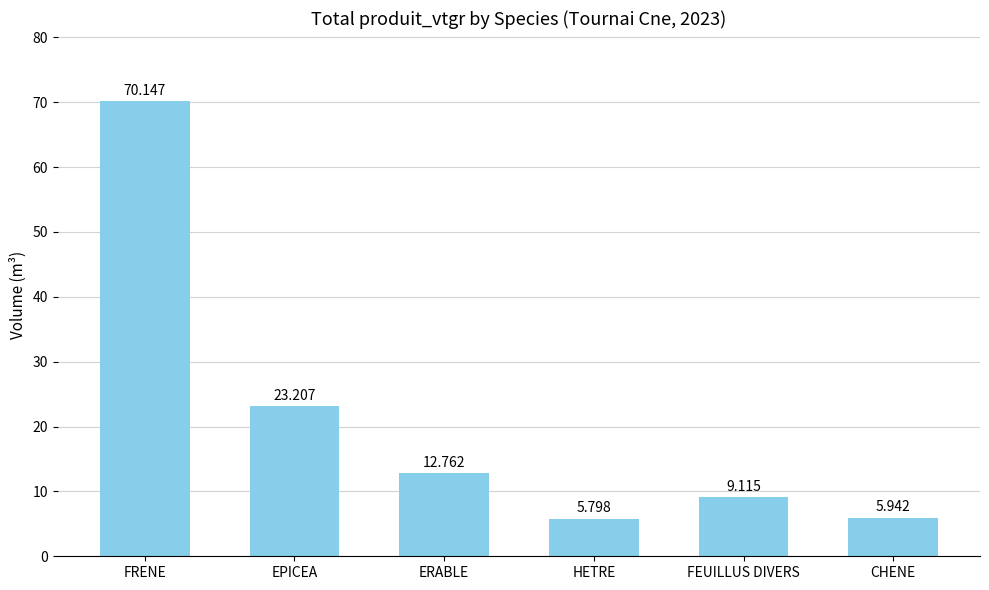

What is the greatest value displayed?

70.1